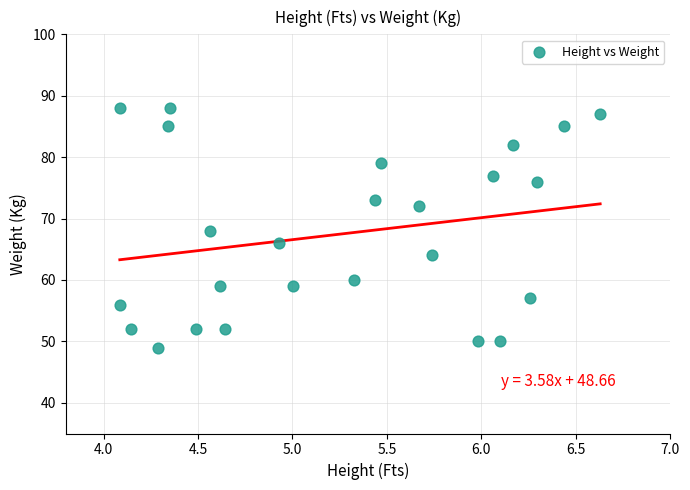

What is the range of Y values (max minus min)?

39